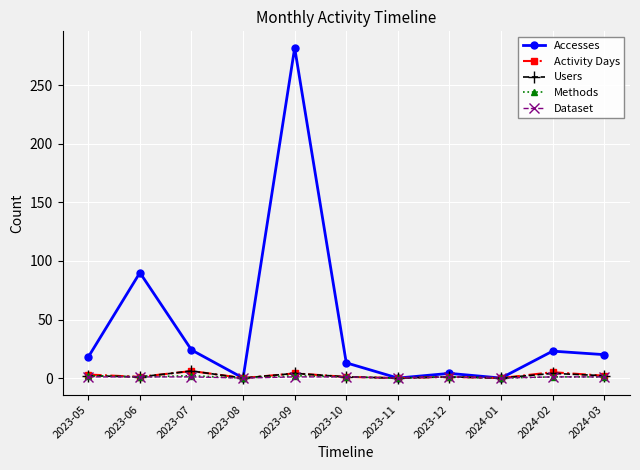

What is the sum of all Activity Days values?

23